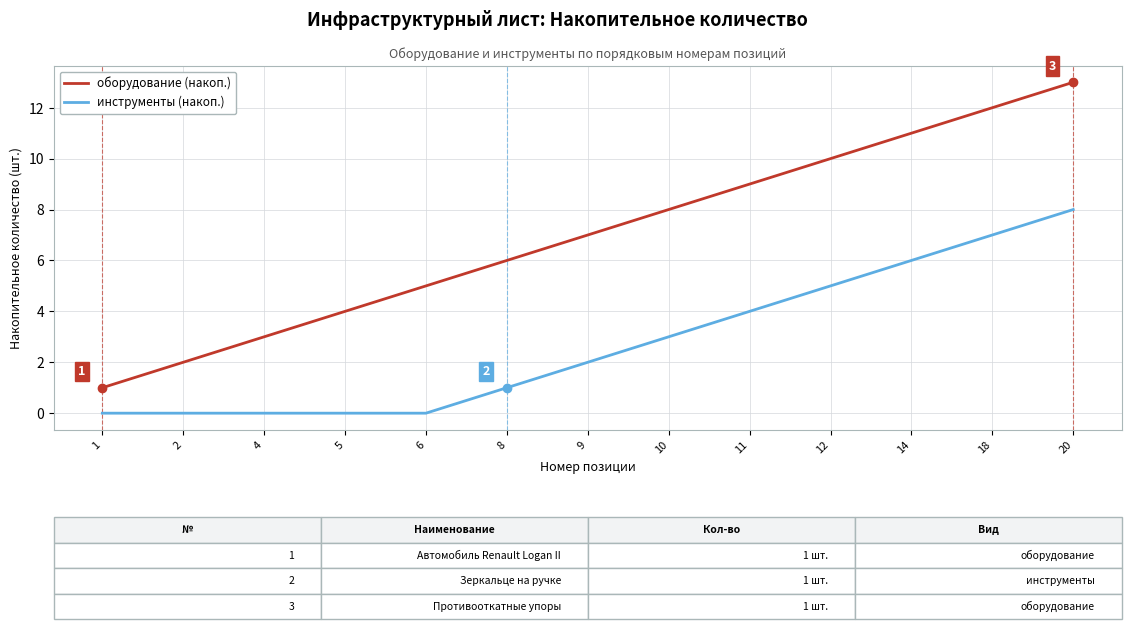

True or false: оборудование (накоп.) and инструменты (накоп.) cross at least once.

False